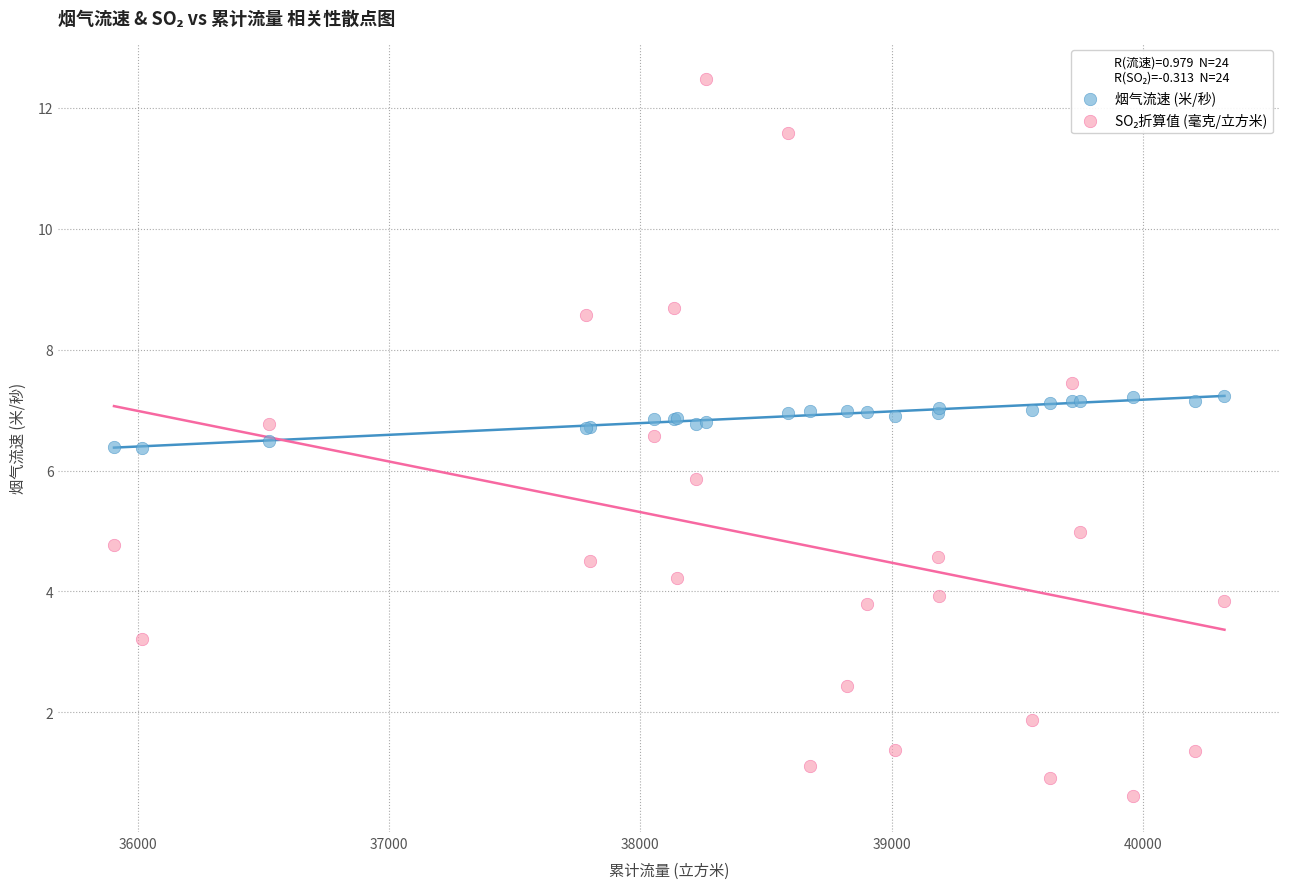

Across all series, what Y value is closest to 6?

5.9